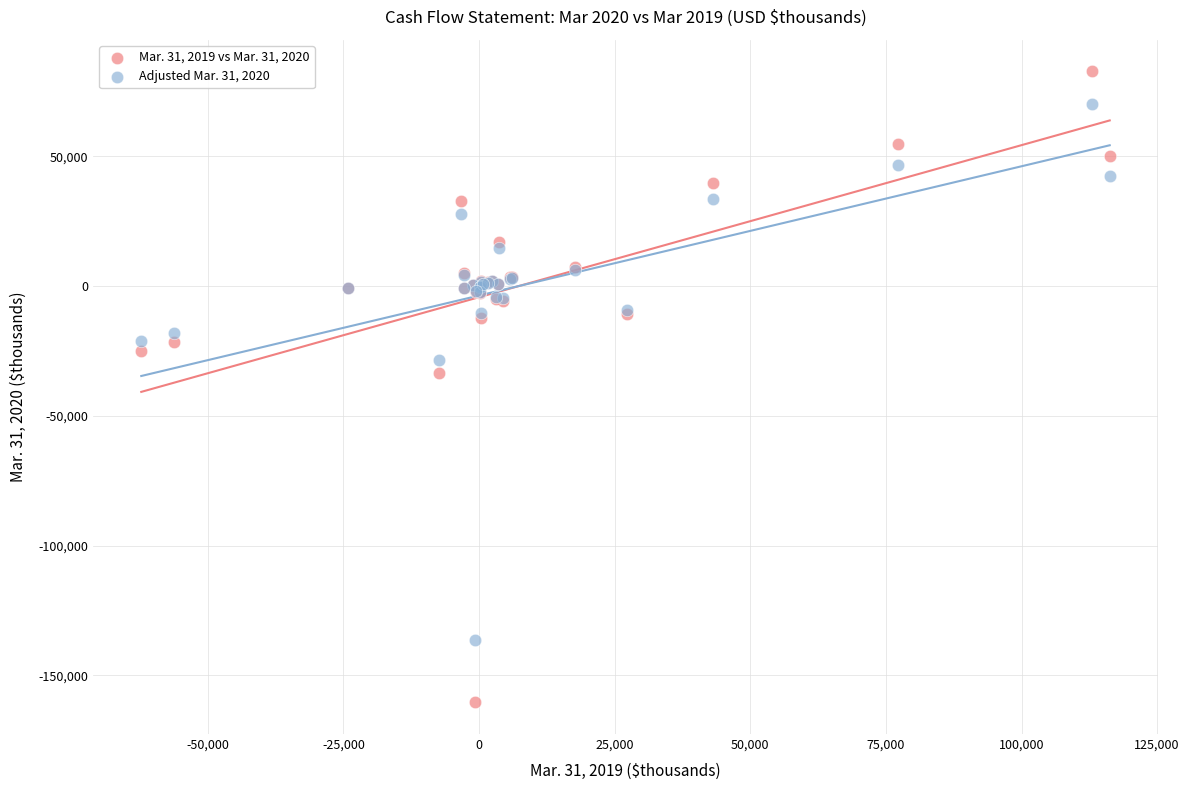

Across all series, what Y value is closest to -38888?

-33495.0